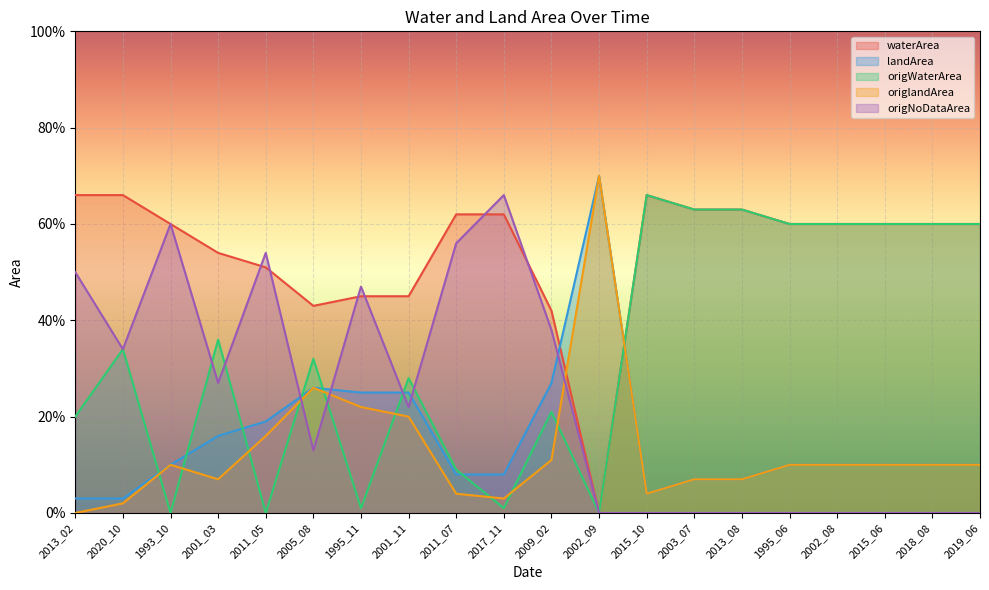

Which series has the widest spread of values?

origlandArea